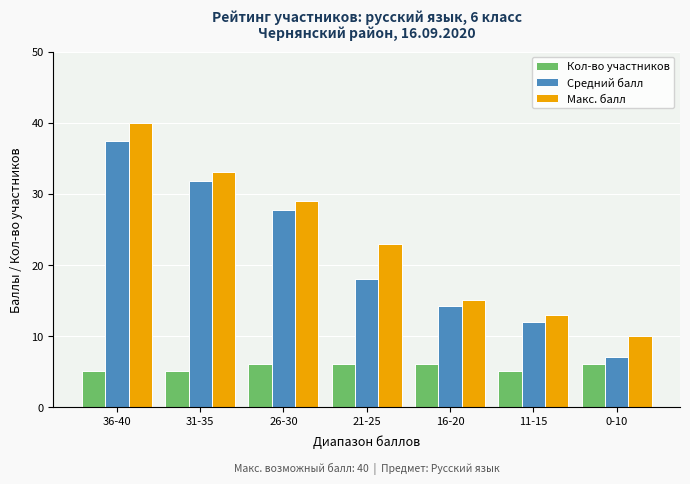

List the series in order of their peak value, lowest first.

Кол-во участников, Средний балл, Макс. балл